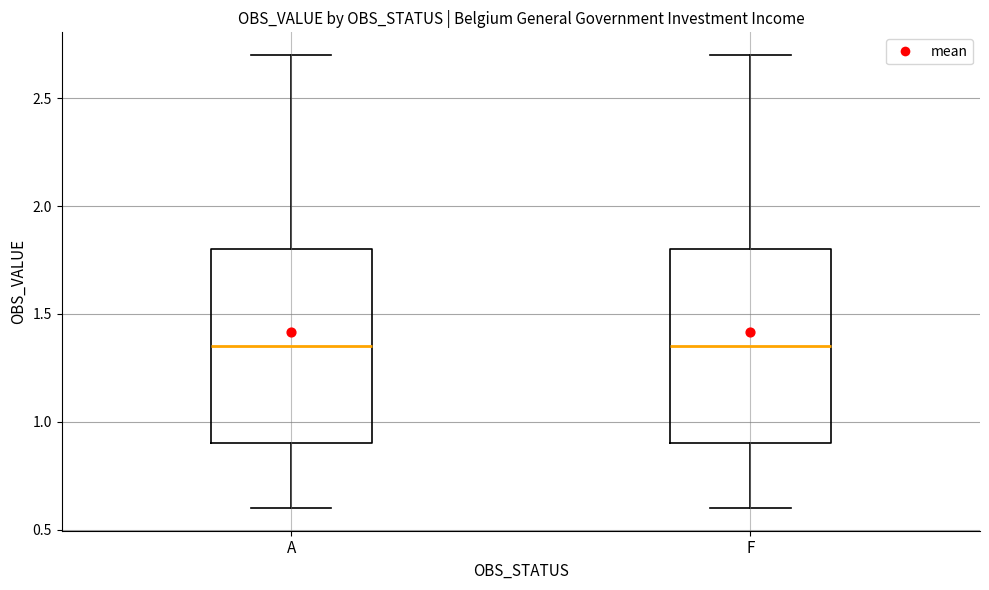

Reading left to right, transcribe this box plot: for each box, give where its median line is, the range the box spans, and where its two whiskers end, as read against the y-axis. The values are not printed on the chart, so give them approximately, as read against the axis.

A: median 1.35, box 0.90 to 1.80, whiskers 0.60 to 2.70
F: median 1.35, box 0.90 to 1.80, whiskers 0.60 to 2.70